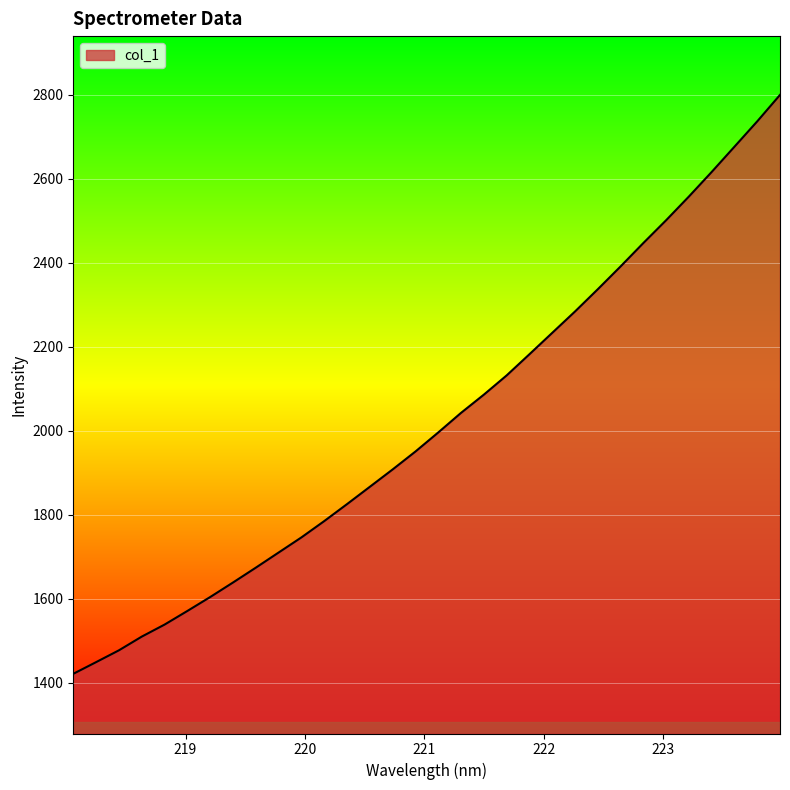

Reading left to right, transcribe all the data shown in this chart.

1421.4	1449.2	1477.3	1510.0	1538.6	1571.1	1604.2	1638.8	1674.2	1710.3	1746.3	1785.1	1825.6	1866.8	1908.1	1950.8	1996.2	2042.9	2086.2	2132.0	2182.4	2233.4	2284.3	2337.2	2391.5	2447.3	2501.6	2558.0	2616.6	2676.7	2737.0	2800.0